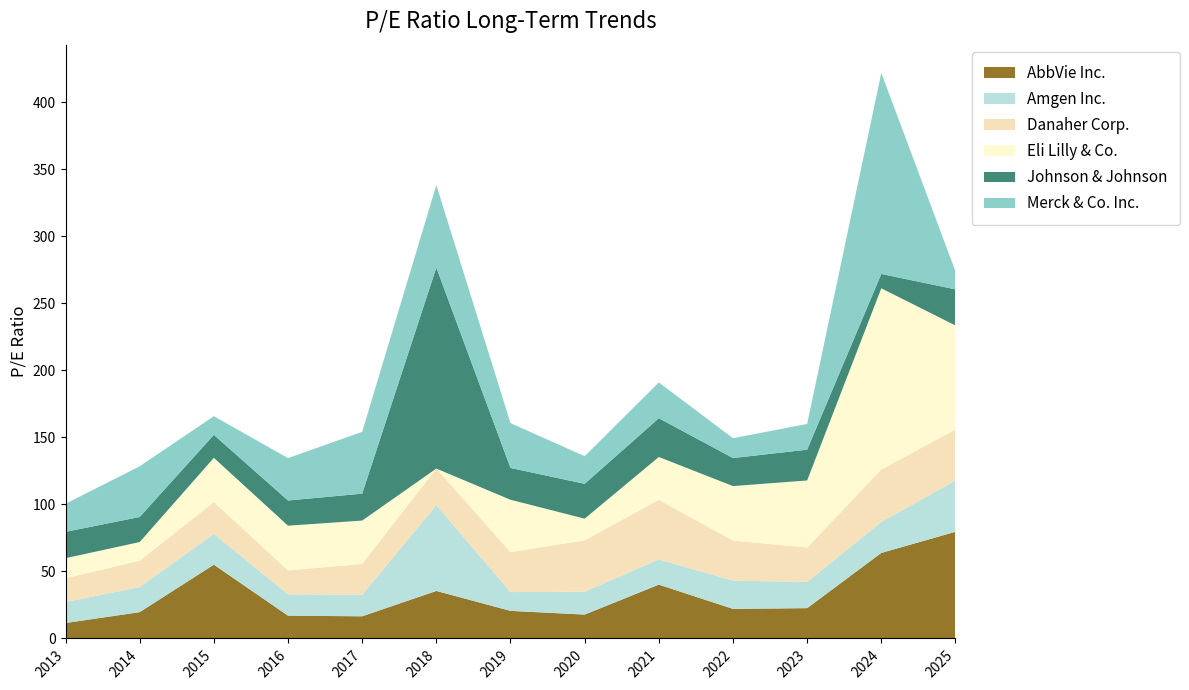

True or false: AbbVie Inc. has a value of 11.5 at 2013.

True